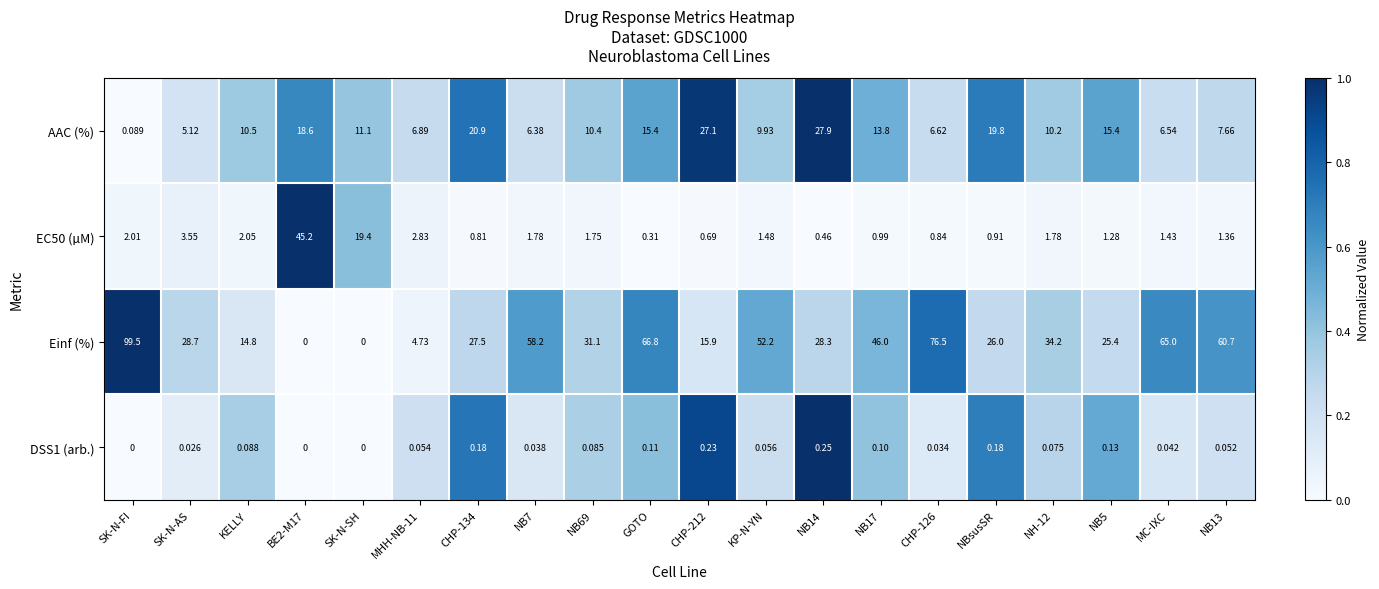

Rank the series by their maximum value, from lowest to highest.

DSS1 (arb.), AAC (%), EC50 (µM), Einf (%)